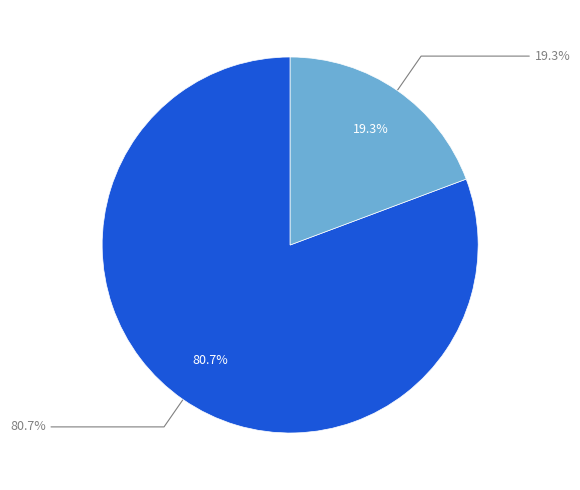

The io_index_46 slice represents 70% of the pie. True or false?

False